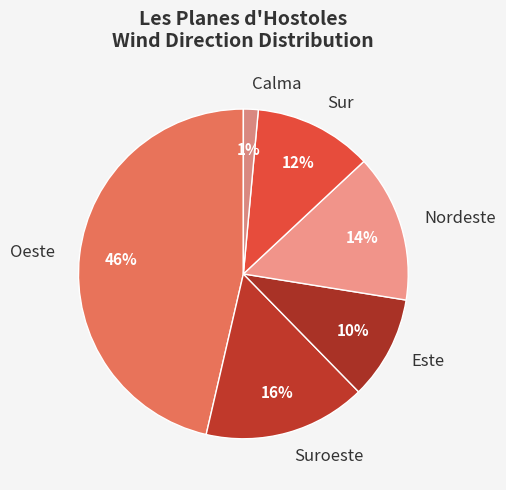

To the nearest percent, what is the average slice percentage?

17%